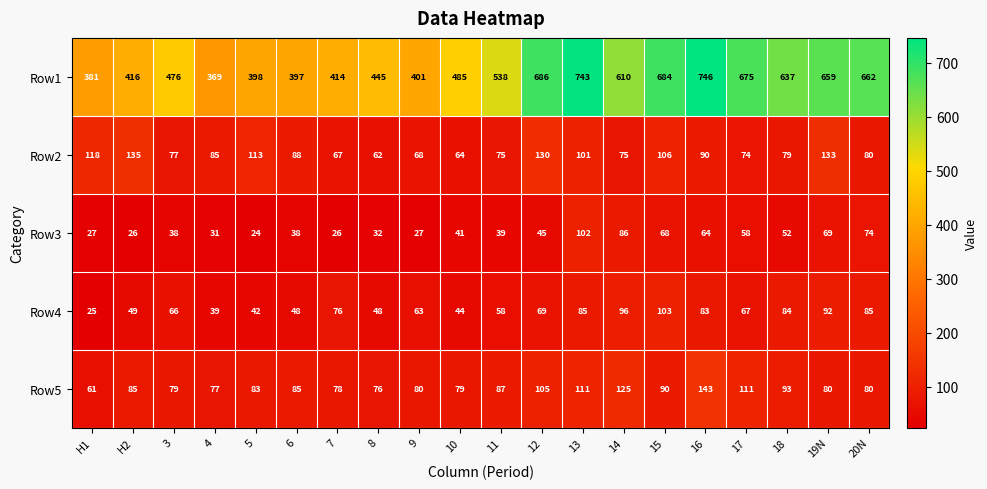

Which series has the widest spread of values?

Row1